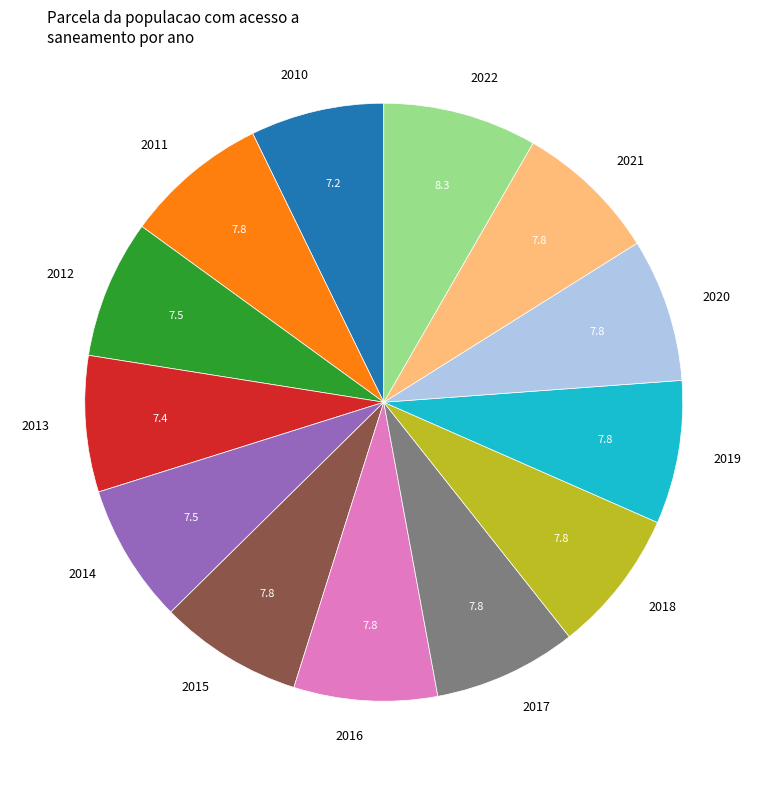

The 2020 slice represents 8% of the pie. True or false?

True